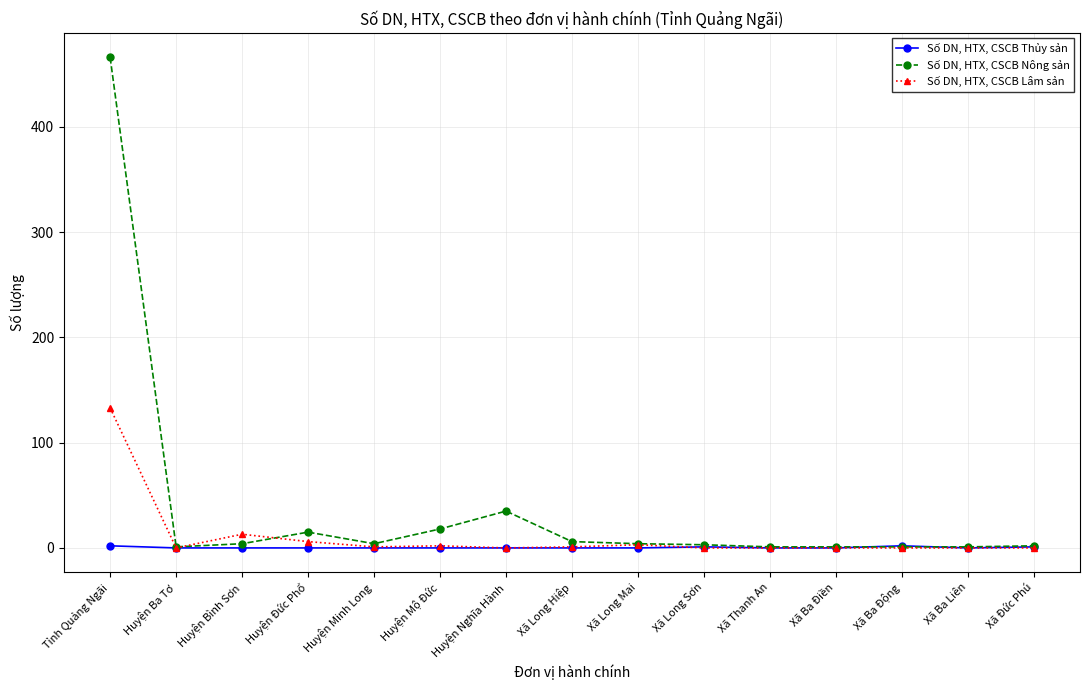

Rank the series at Huyện Minh Long from lowest to highest value.

Số DN, HTX, CSCB Thủy sản, Số DN, HTX, CSCB Lâm sản, Số DN, HTX, CSCB Nông sản